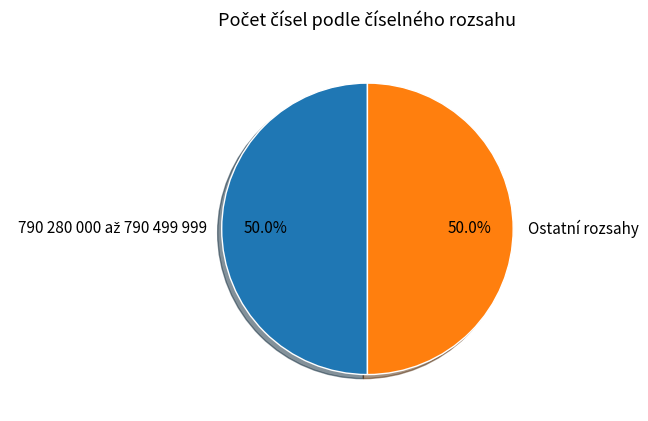

What portion of the pie excludes Ostatní rozsahy?

50.0%